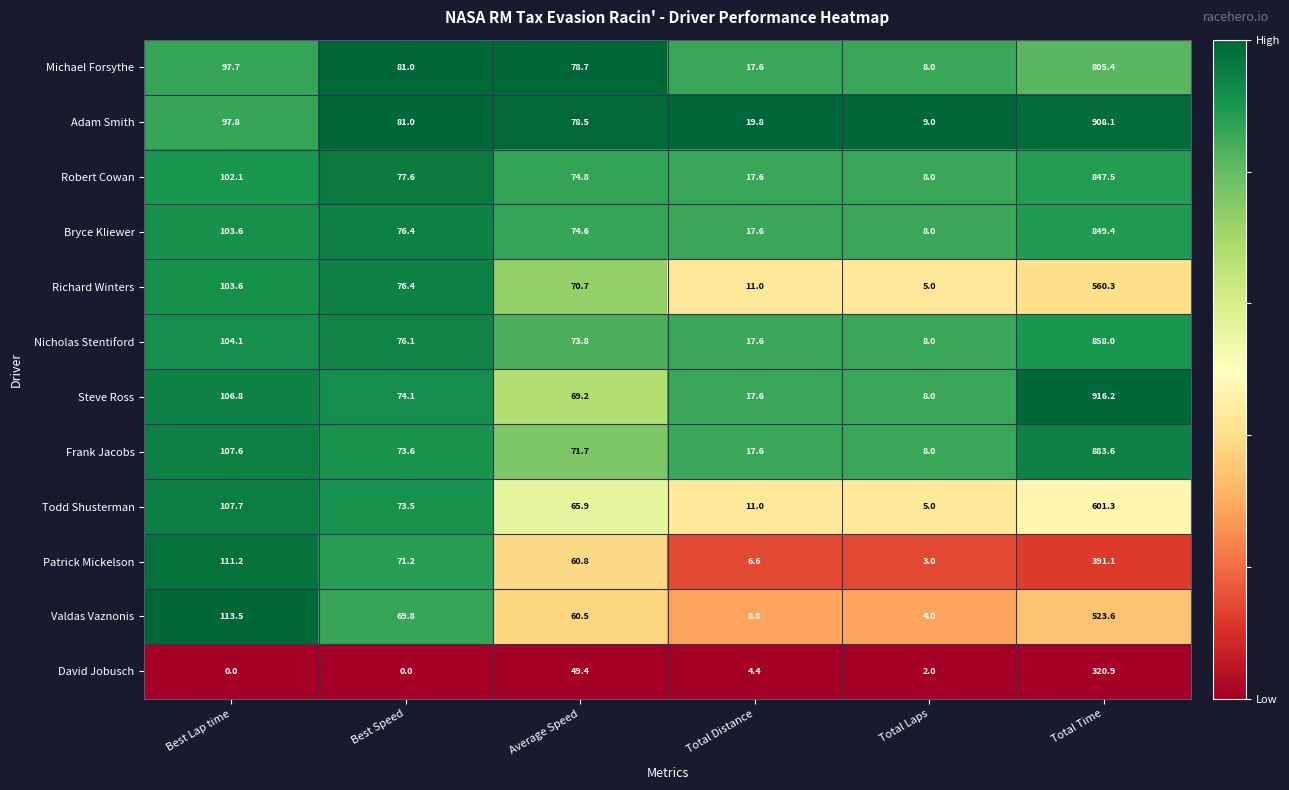

Is it true that Frank Jacobs equals 883.6 at Total Time?

True